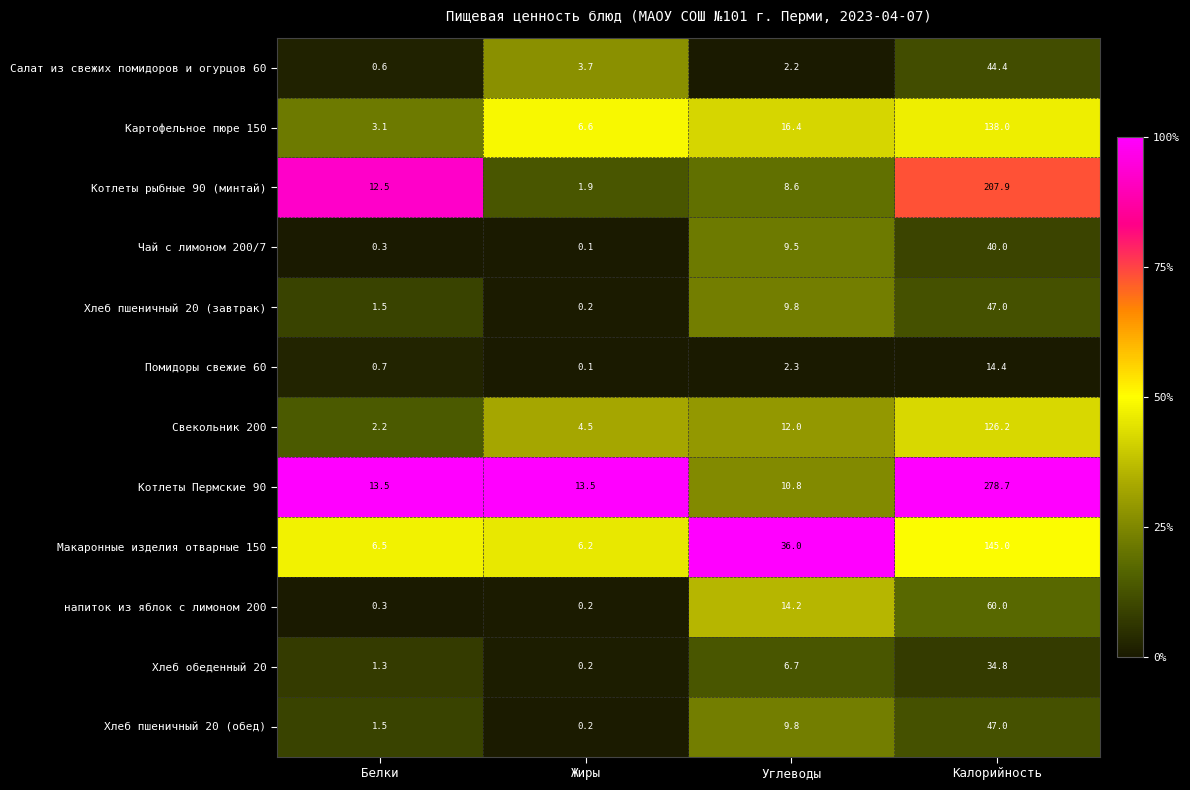

What is the spread (max minus min) of values at Белки?

13.2